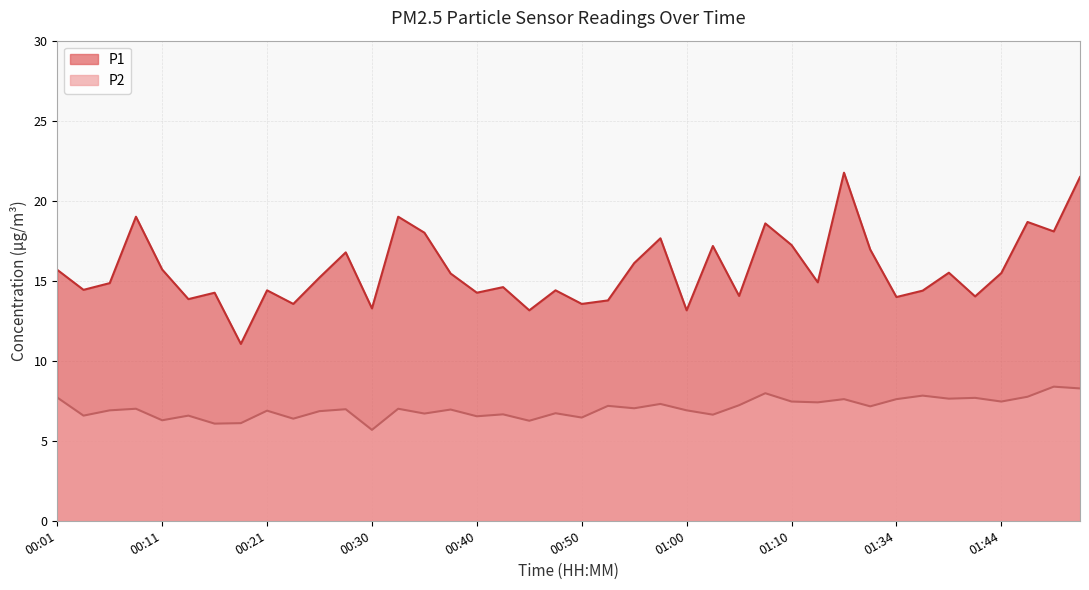

The P2 series shows 8.9 at 00:43. True or false?

False